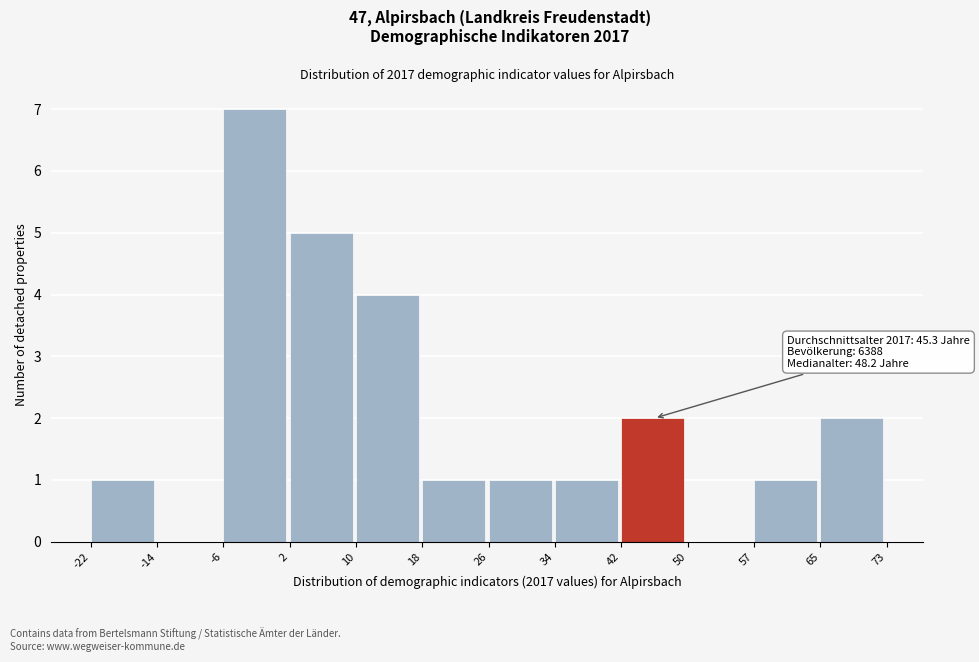

Which range on the x-axis has the tallest bar?

-6 to 2